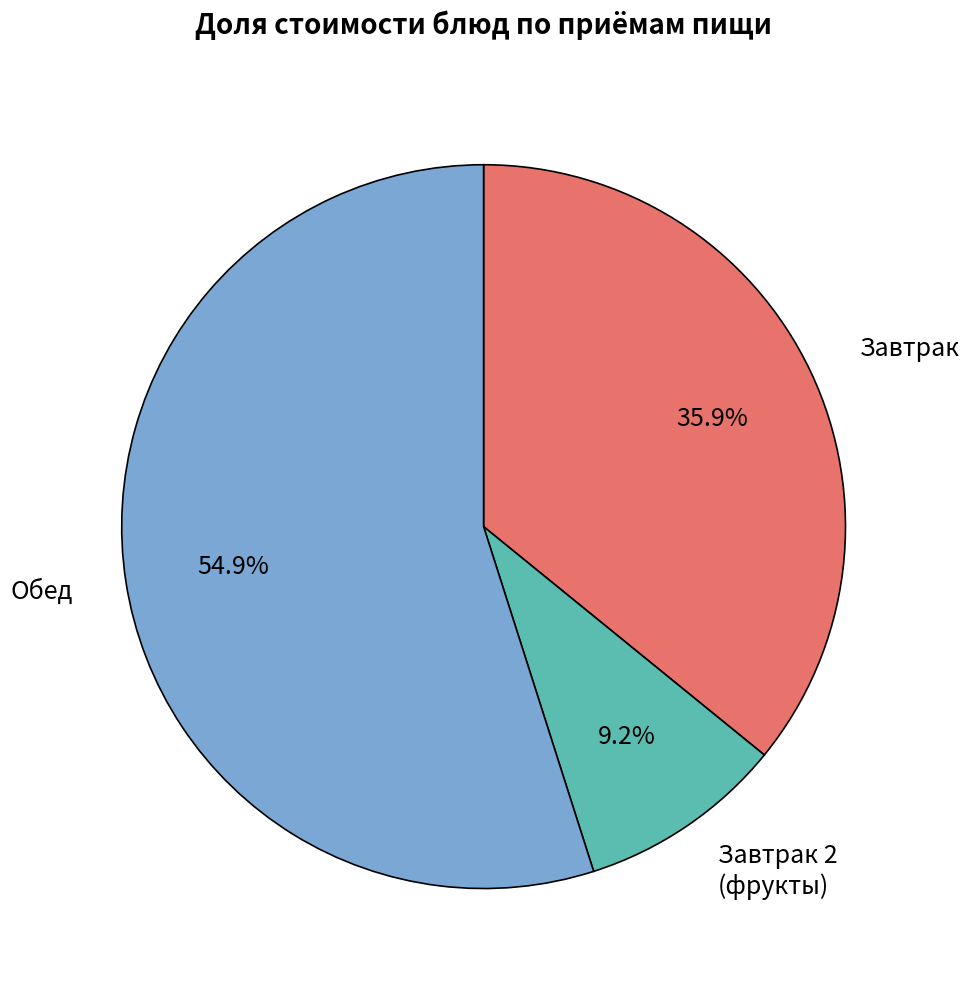

Is there any slice that represents more than half of the pie?

Yes